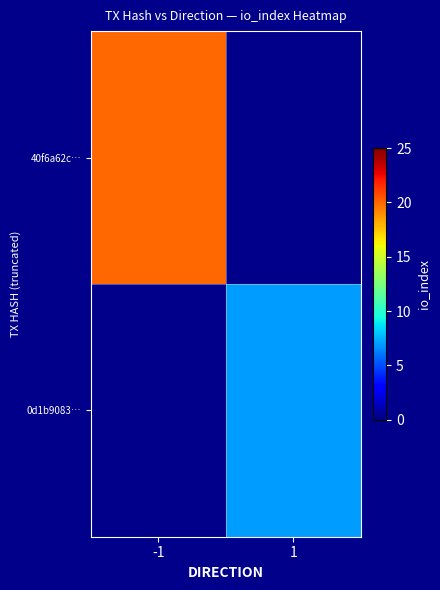

Is the value of 0d1b9083… at 1 greater than the value of 40f6a62c… at -1?

No